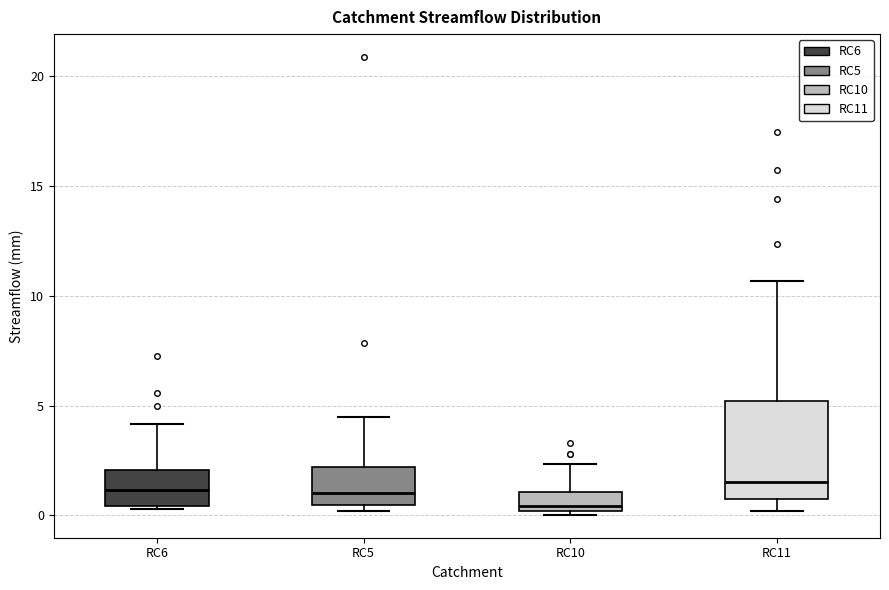

Reading left to right, read every box against the y-axis: the position of its median line, the range the box covers, and the ends of its whiskers. The values are not printed on the chart, so give them approximately, as read against the axis.

RC6: median 1.0, box 0.5 to 2.0, whiskers 0.5 to 4.0
RC5: median 1.0, box 0.5 to 2.0, whiskers 0.0 to 4.5
RC10: median 0.5, box 0.0 to 1.0, whiskers 0.0 (just below the box's lower edge) to 2.5
RC11: median 1.5, box 1.0 to 5.0, whiskers 0.0 to 10.5